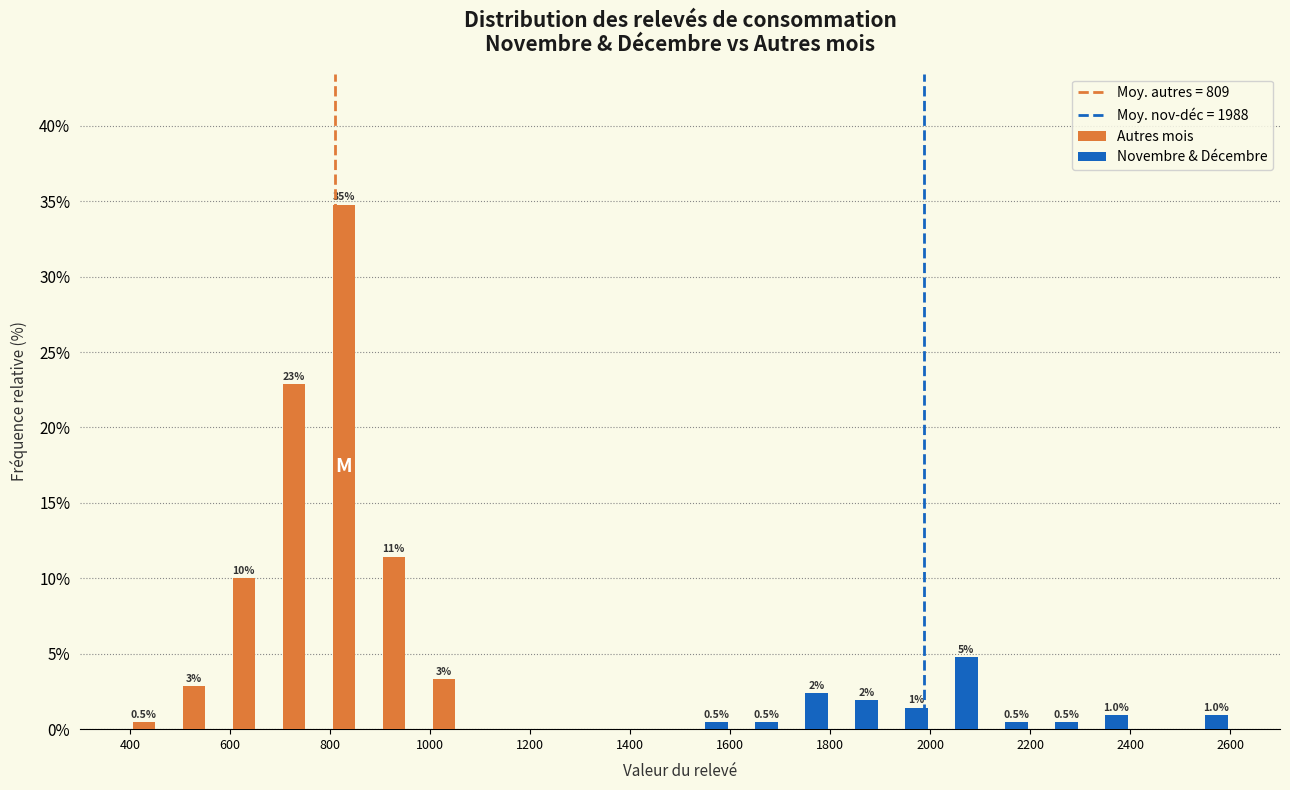

In the Autres mois series, which range on the x-axis has the tallest bar?

800 to 900